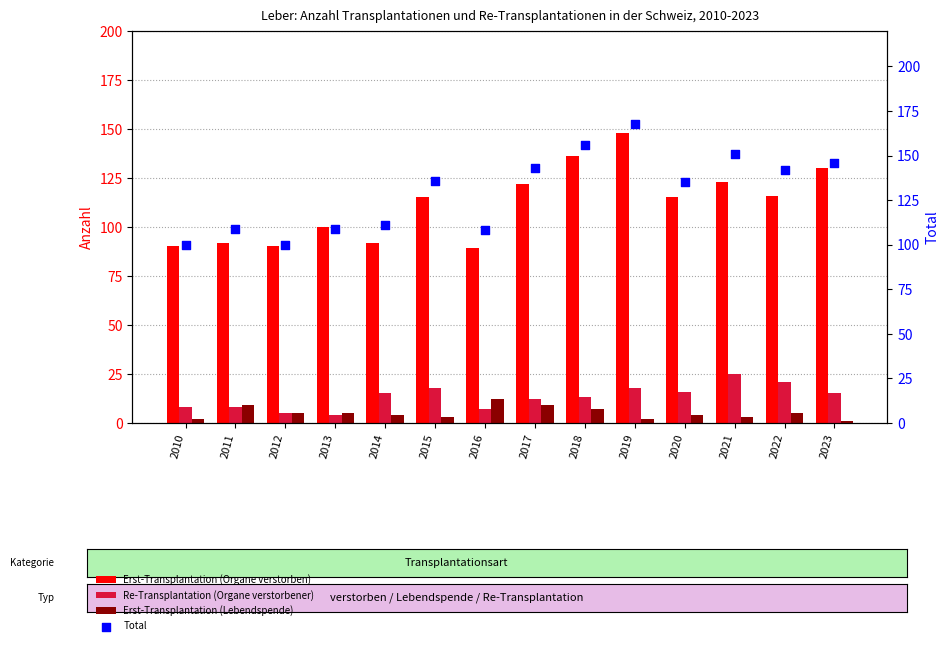

What is the total value across all series at 2013?

218